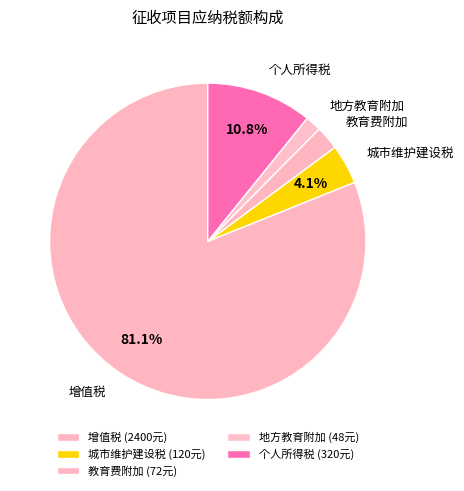

True or false: 教育费附加 accounts for 2% of the total.

True